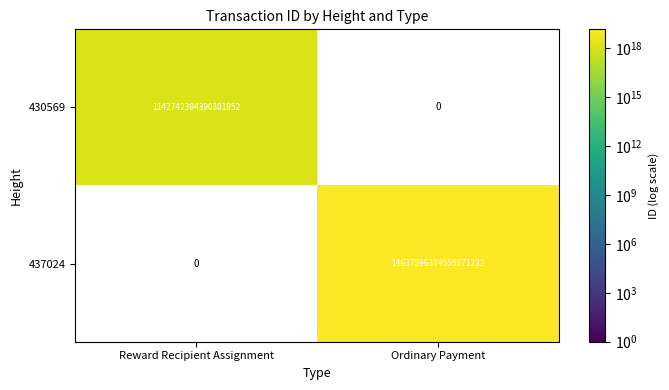

Is the value of 430569 at Reward Recipient Assignment greater than the value of 437024 at Ordinary Payment?

No